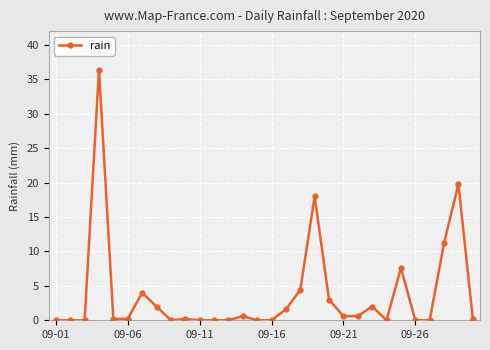

Count the number of categories in the chart.

30